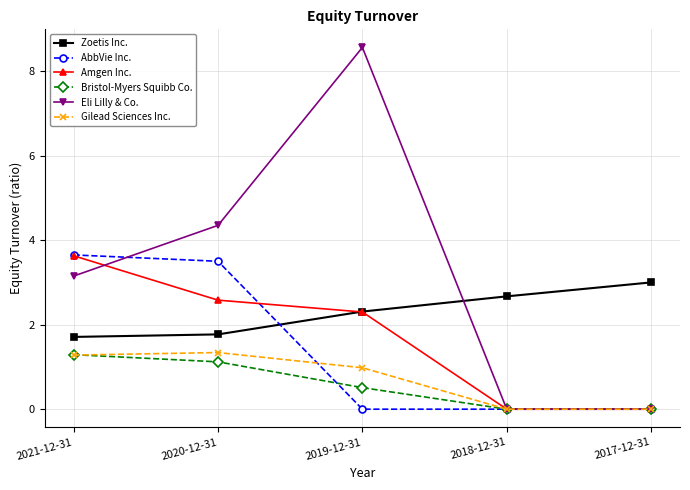

Is the value of Gilead Sciences Inc. at 2017-12-31 greater than the value of Eli Lilly & Co. at 2021-12-31?

No